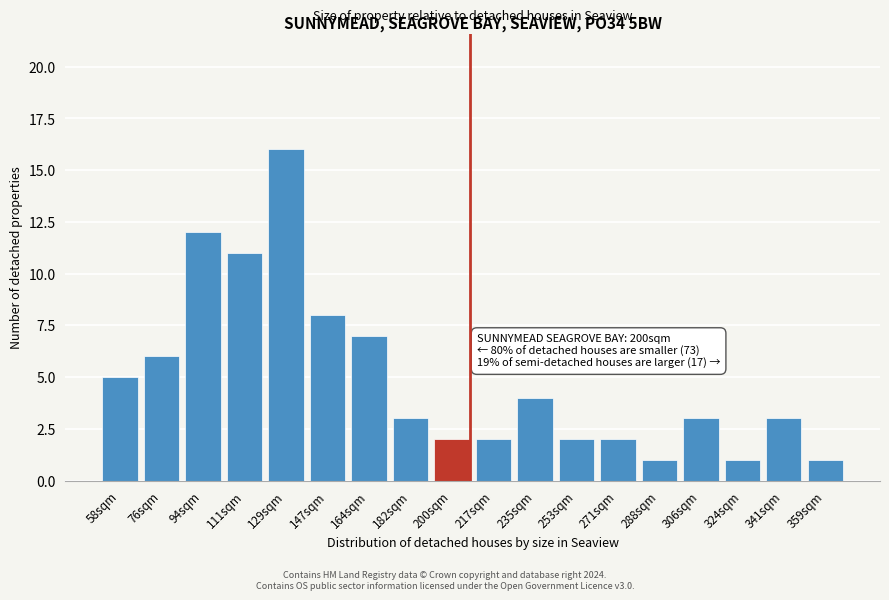

Reading left to right, list all the values displayed in this chart.

5	6	12	11	16	8	7	3	2	2	4	2	2	1	3	1	3	1